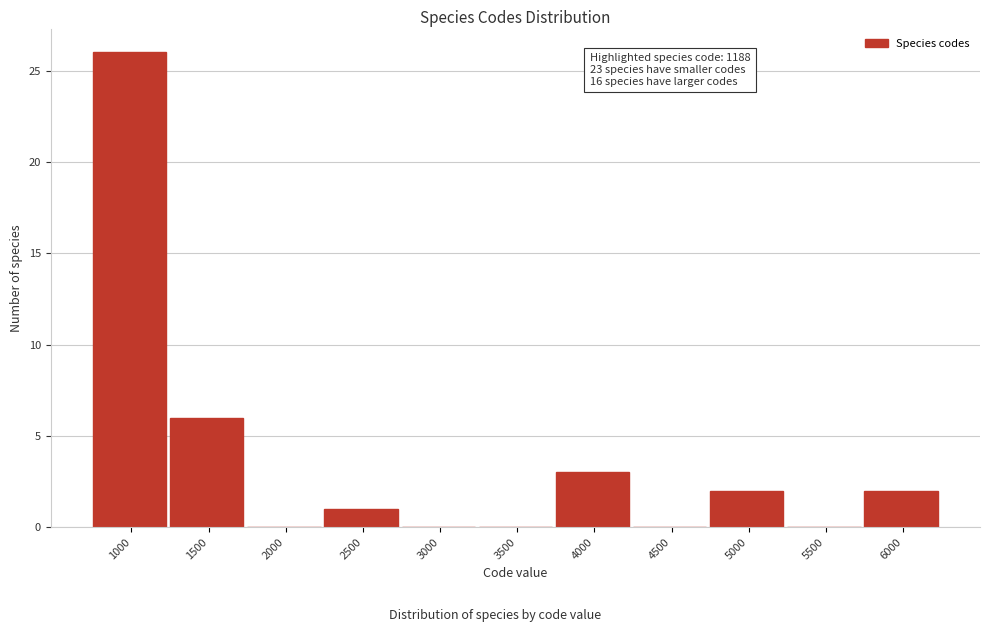

Reading left to right, what are all the values shown in this chart?

1000=26	1500=6	2000=0	2500=1	3000=0	3500=0	4000=3	4500=0	5000=2	5500=0	6000=2